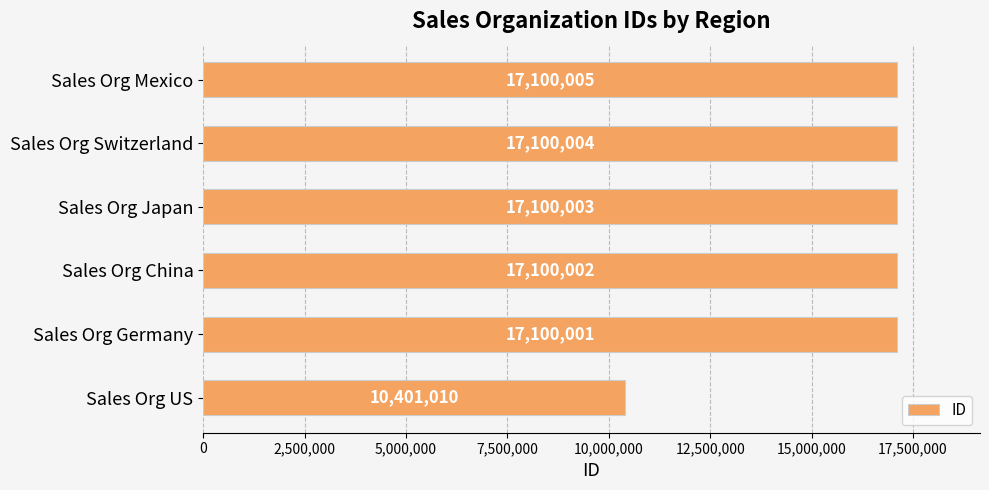

Count the number of data series in this chart.

1